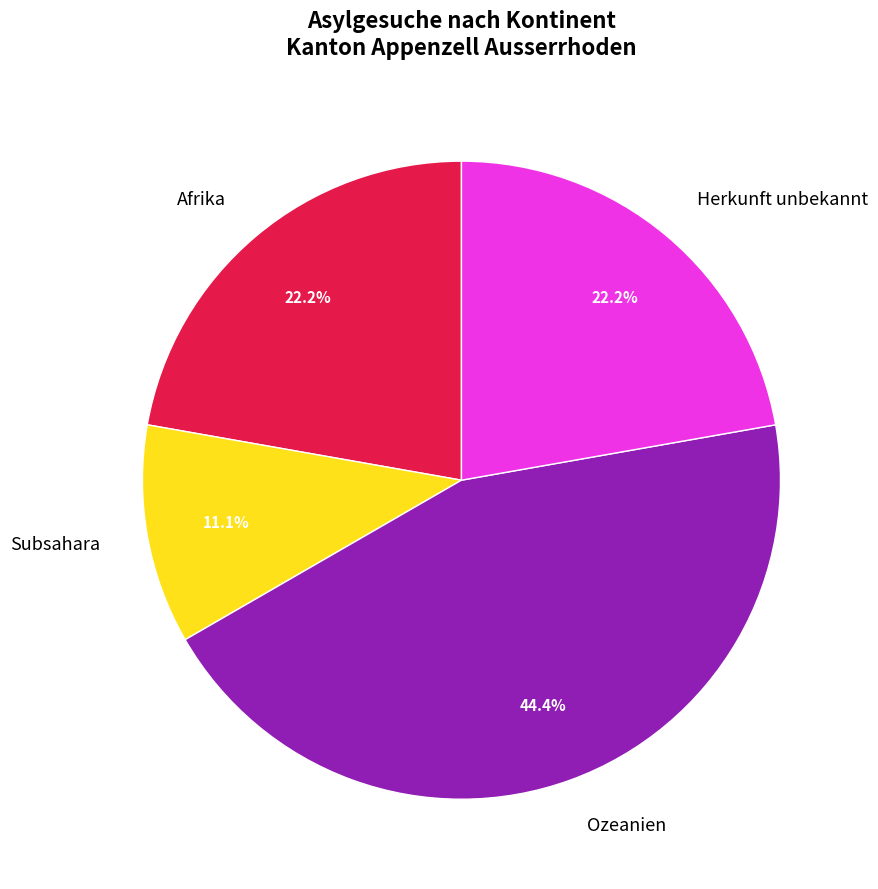

Approximately how many times larger is the value at Afrika compared to Herkunft unbekannt?

1.0